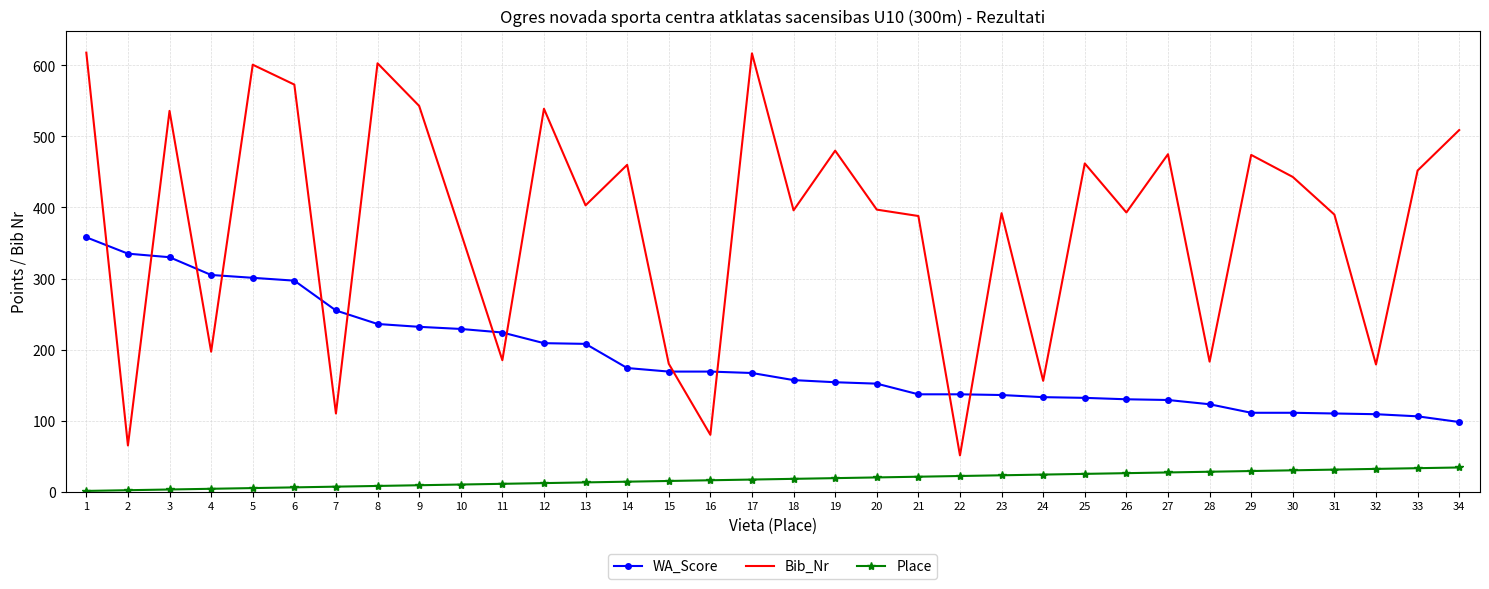

What is the spread (max minus min) of values at 9?

534